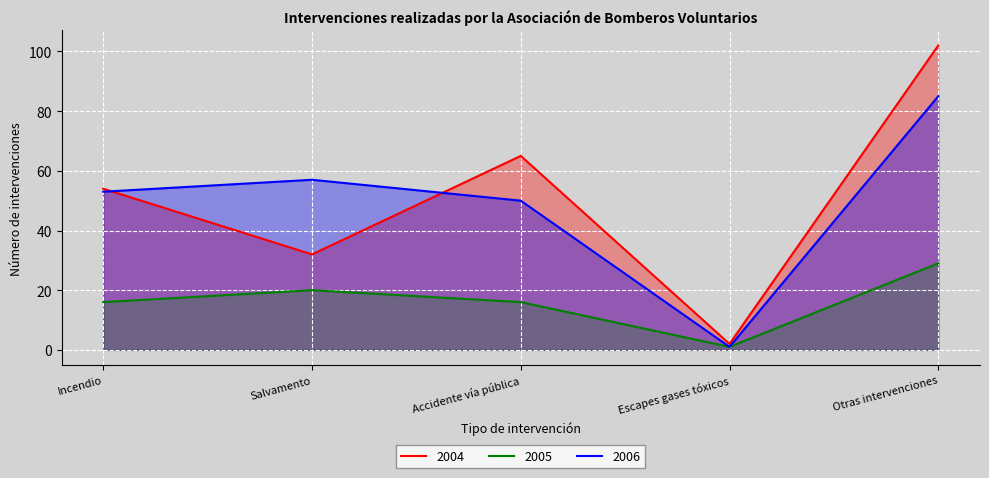

Reading left to right, transcribe all the data shown in this chart.

2004: 54	32	65	2	102
2005: 16	20	16	1	29
2006: 53	57	50	1	85